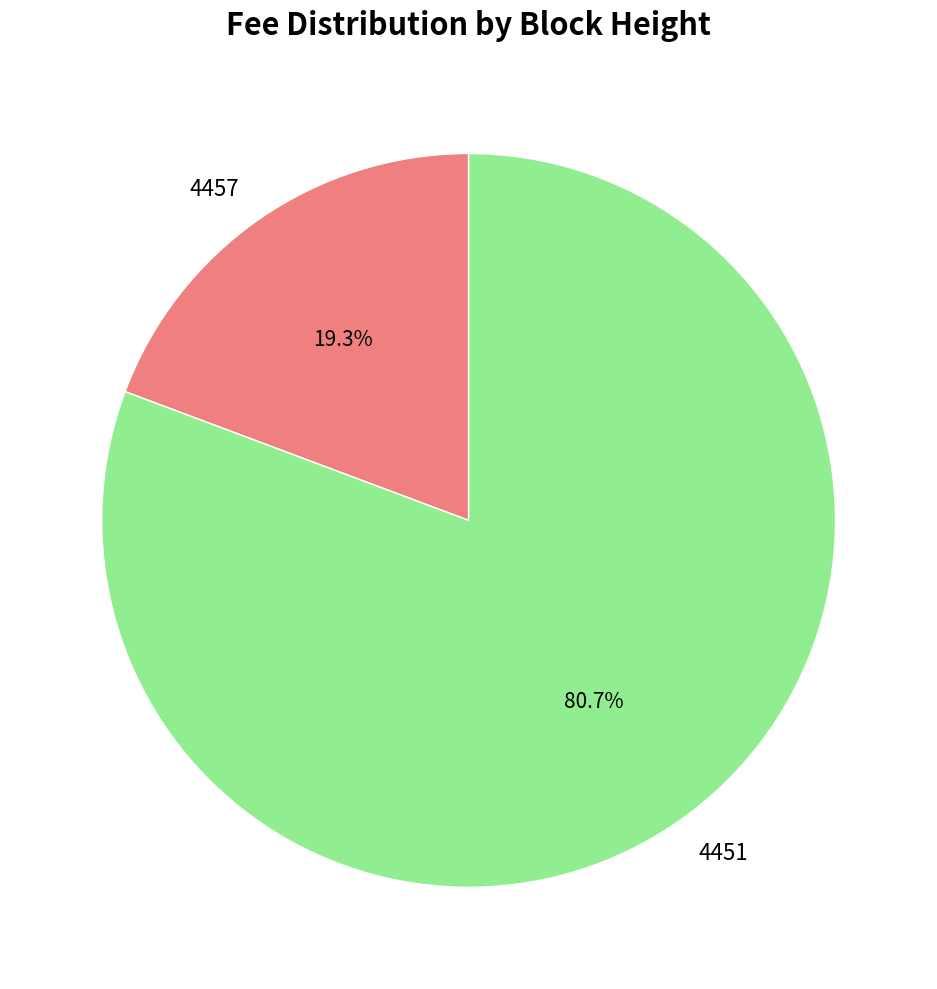

How many segments does this pie chart have?

2